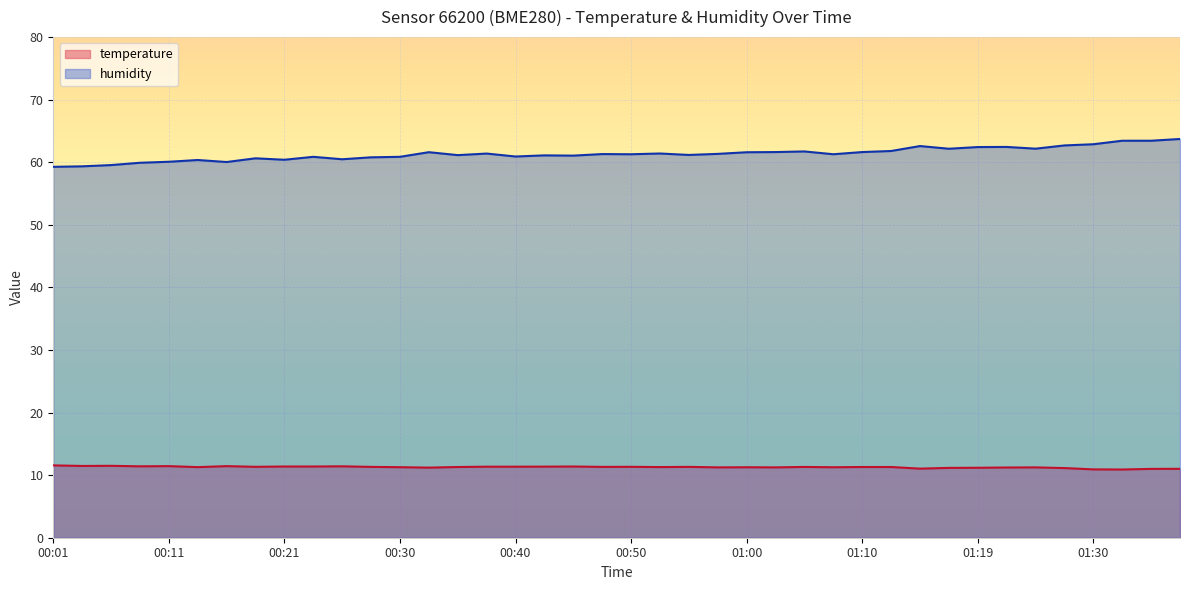

Which series changed the most between 00:01 and 00:08?

humidity